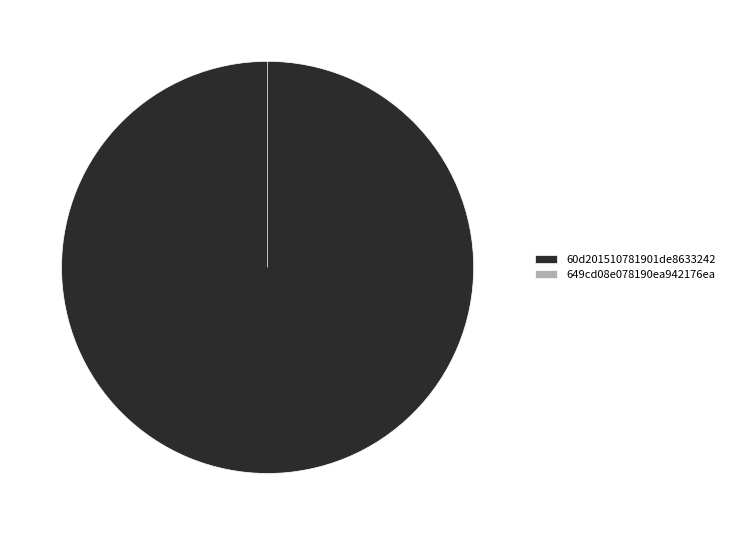

Is there a majority slice in this chart?

Yes